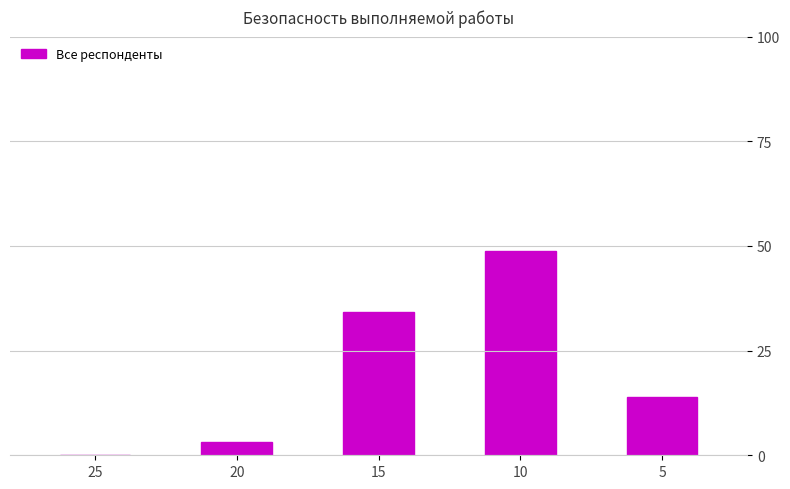

Does the chart contain any negative values?

No